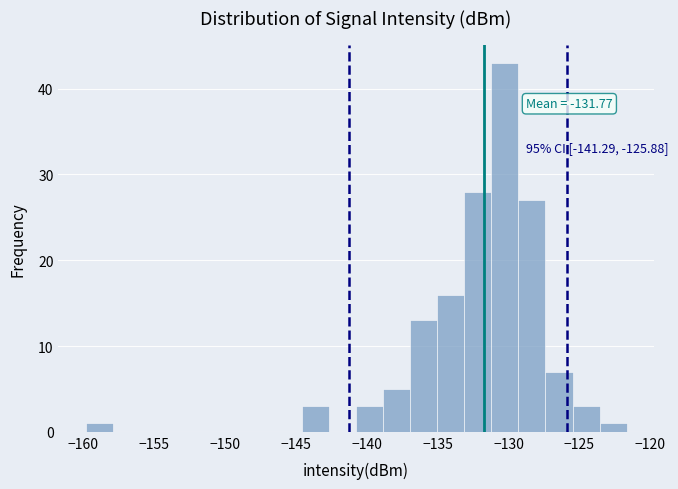

Read against the x-axis, roughly where is the centre of the tallest bar?

-130.5